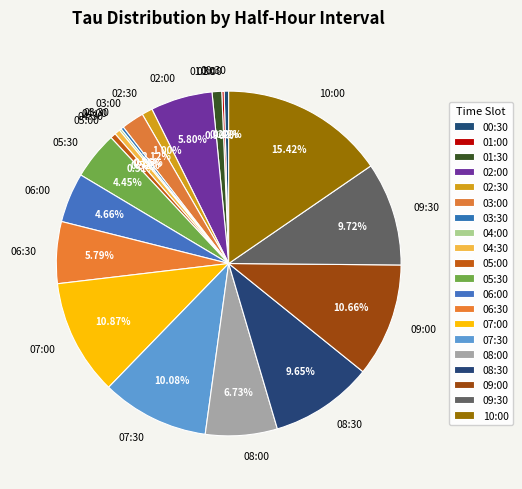

To the nearest percent, what portion does 10:00 represent?

15%